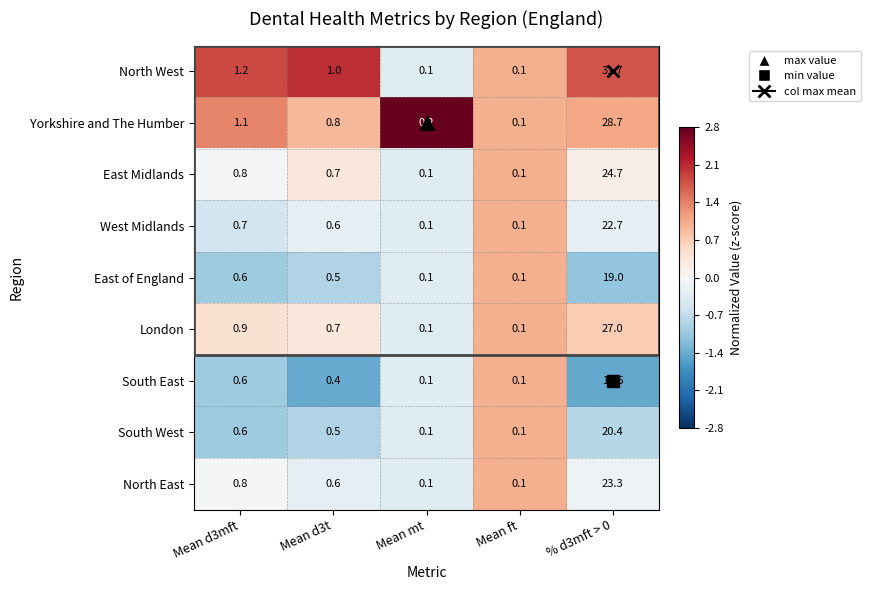

At which category is the sum across all series the highest?

% d3mft > 0